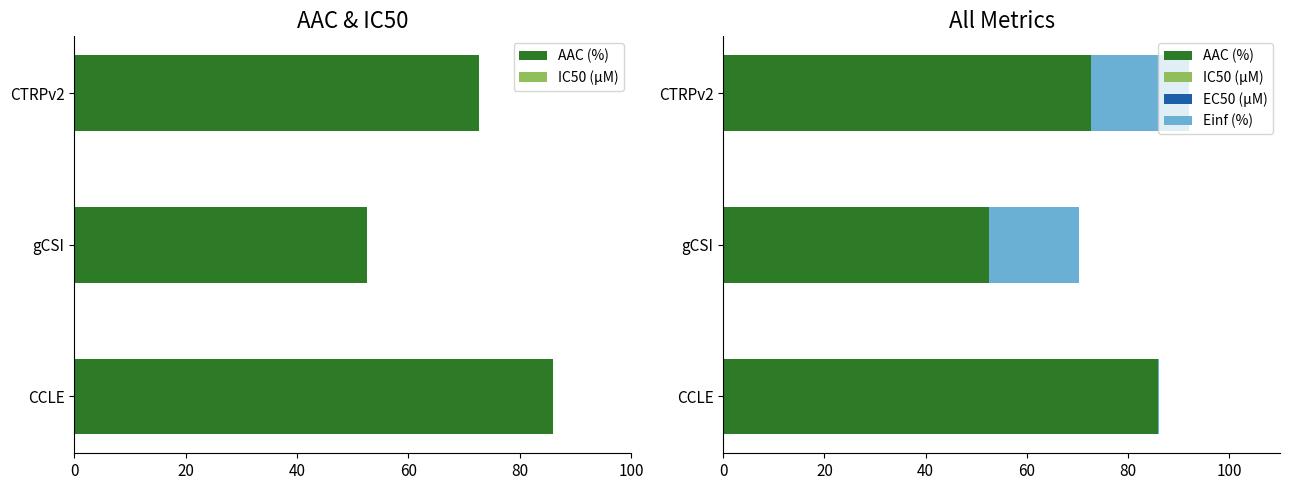

Is the value of Einf (%) at gCSI greater than the value of IC50 (µM) at gCSI?

Yes